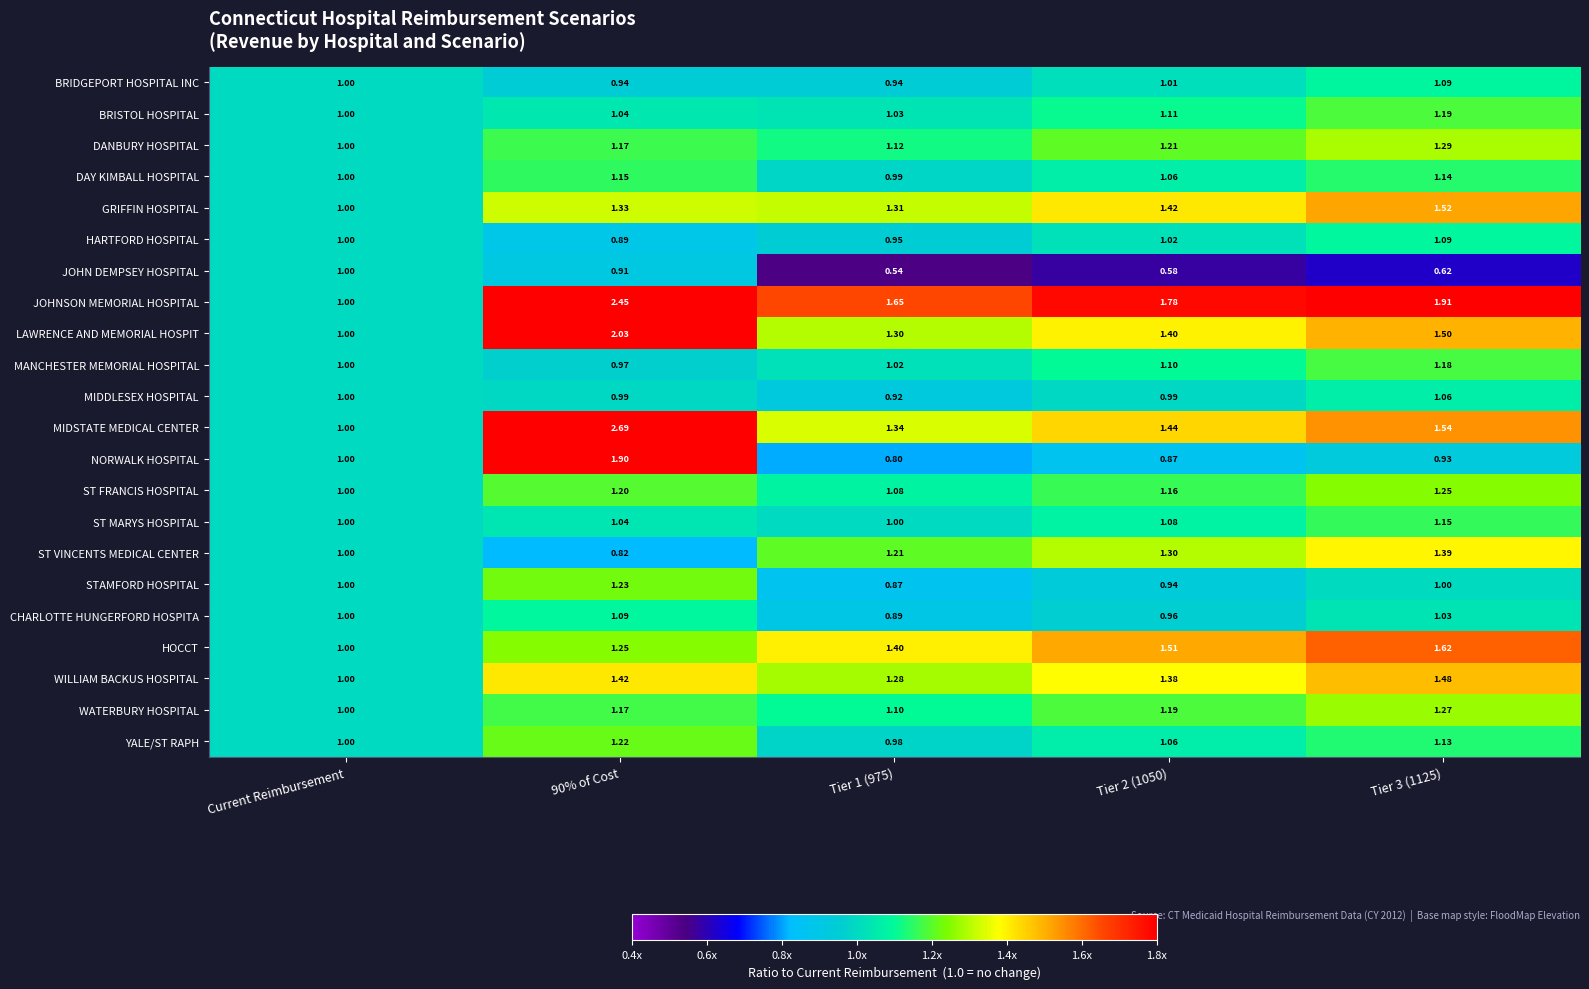

Where is GRIFFIN HOSPITAL nearest to the value 1?

Current Reimbursement